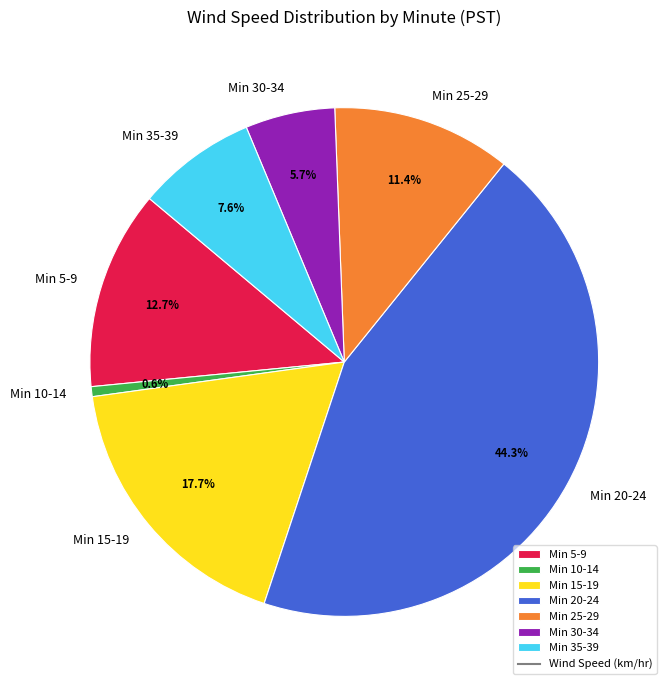

How many segments does this pie chart have?

7